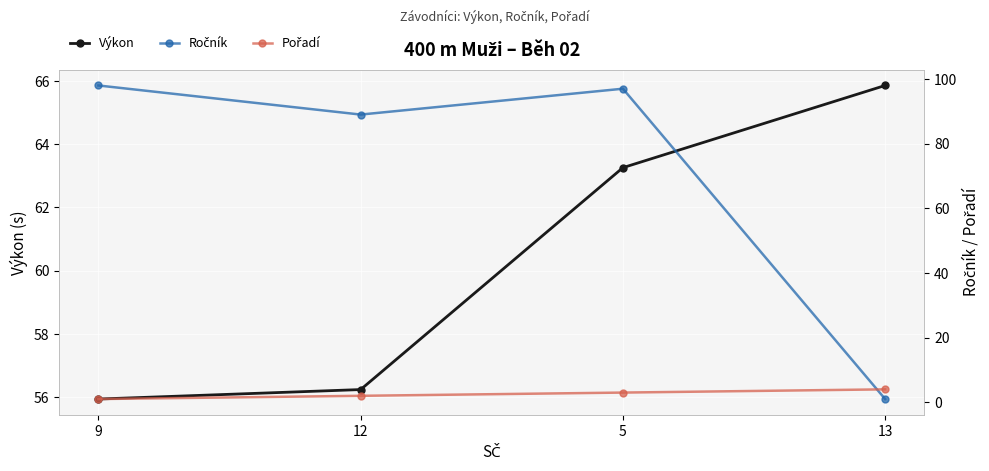

True or false: Pořadí has a value of 0.4 at 9.

False